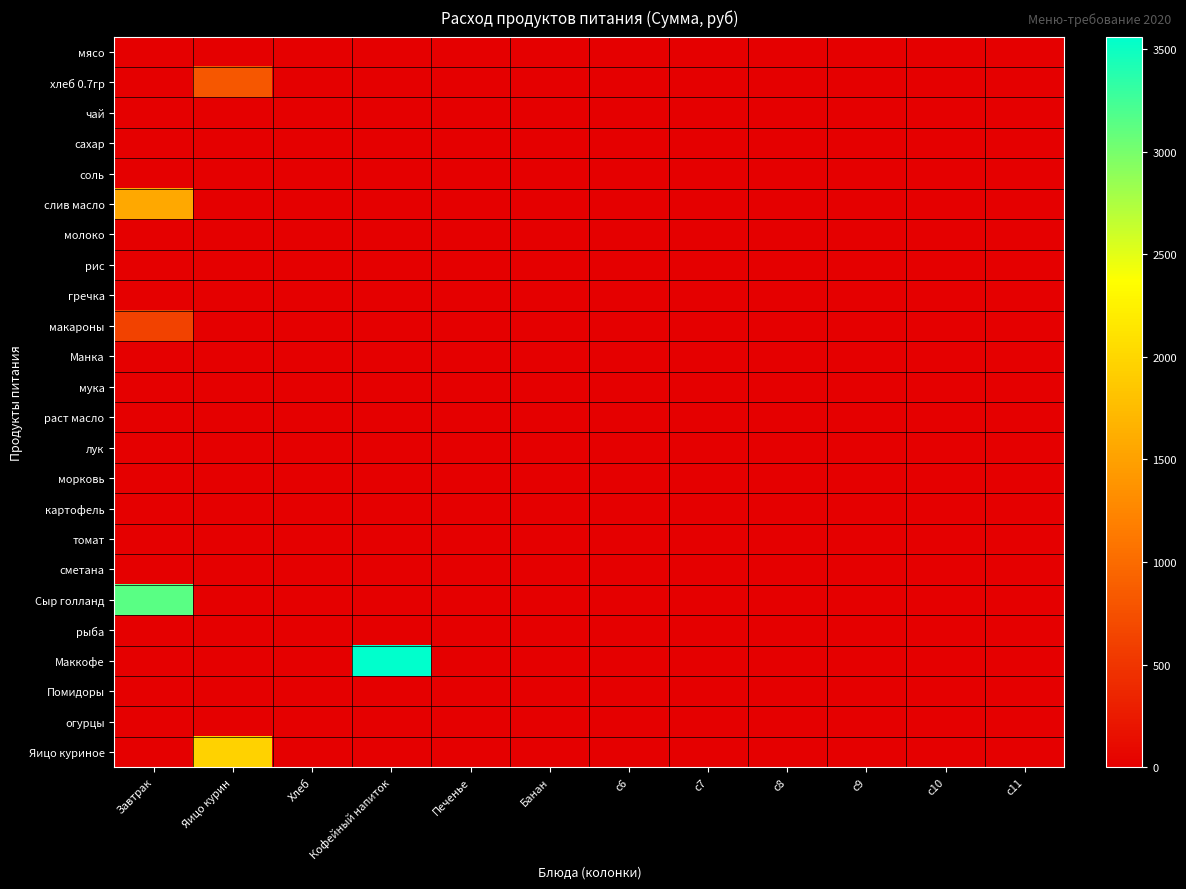

Which series has the largest total across all categories?

Маккофе